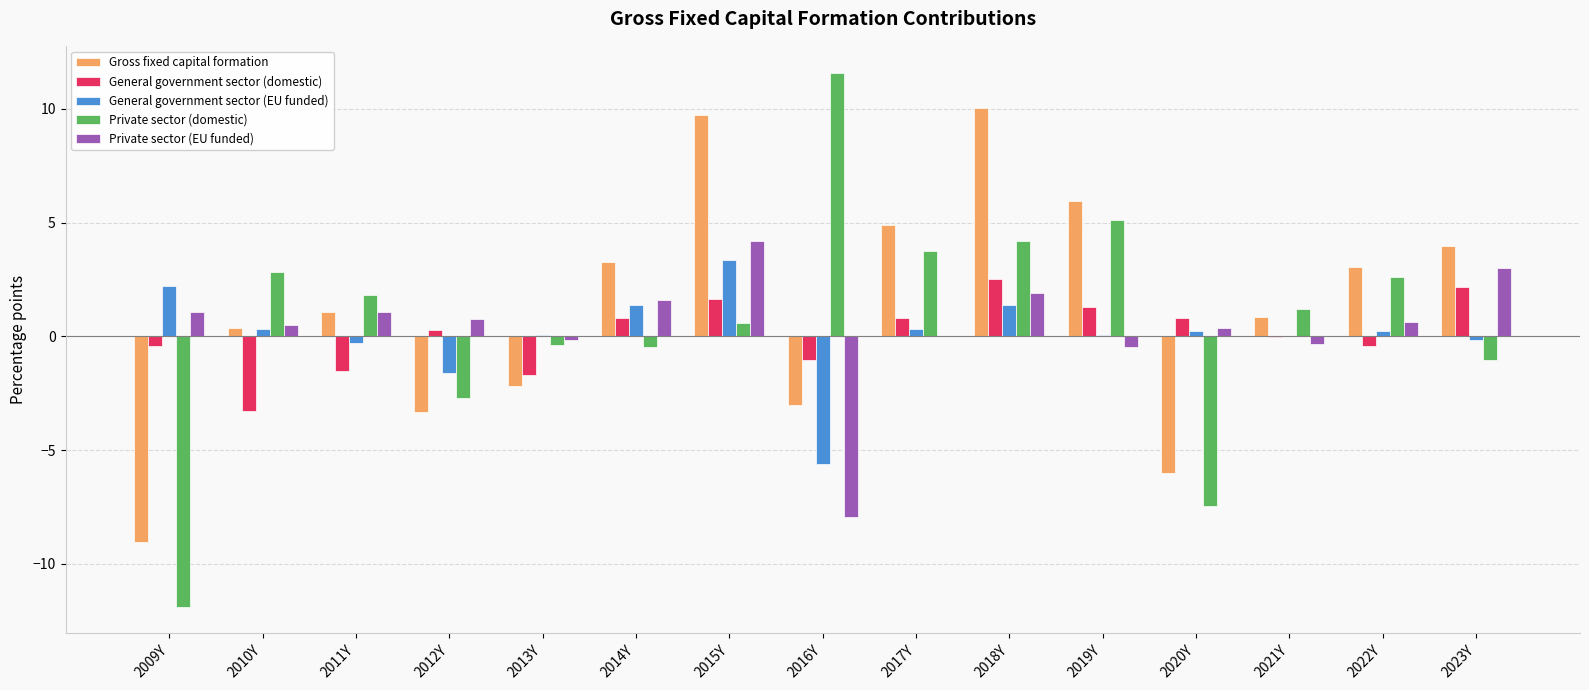

Is it true that General government sector (domestic) equals 1.3 at 2019Y?

True